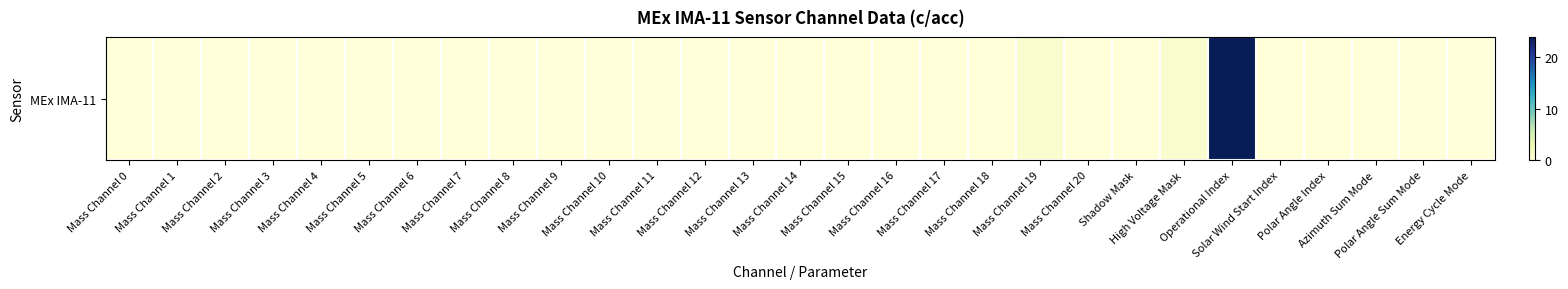

Is it true that the value at Mass Channel 13 is -13?

False